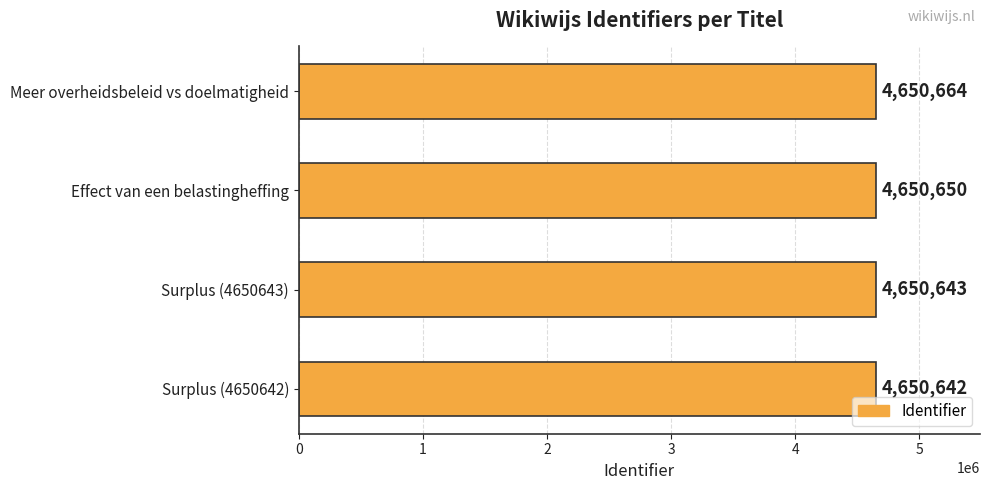

Read the value at Effect van een belastingheffing, to the nearest 10.

4650650